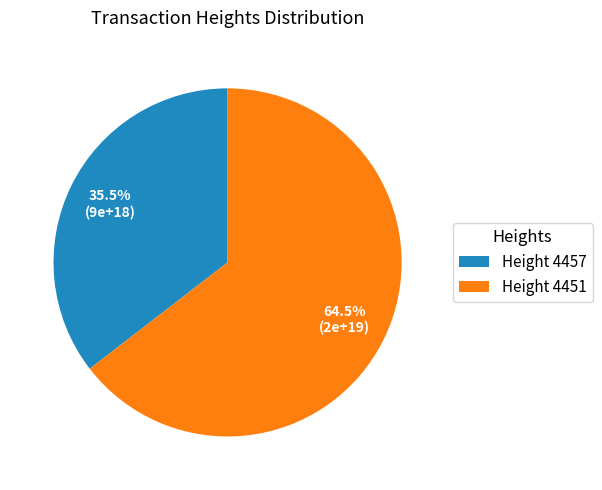

To the nearest percent, what is the average slice percentage?

50%